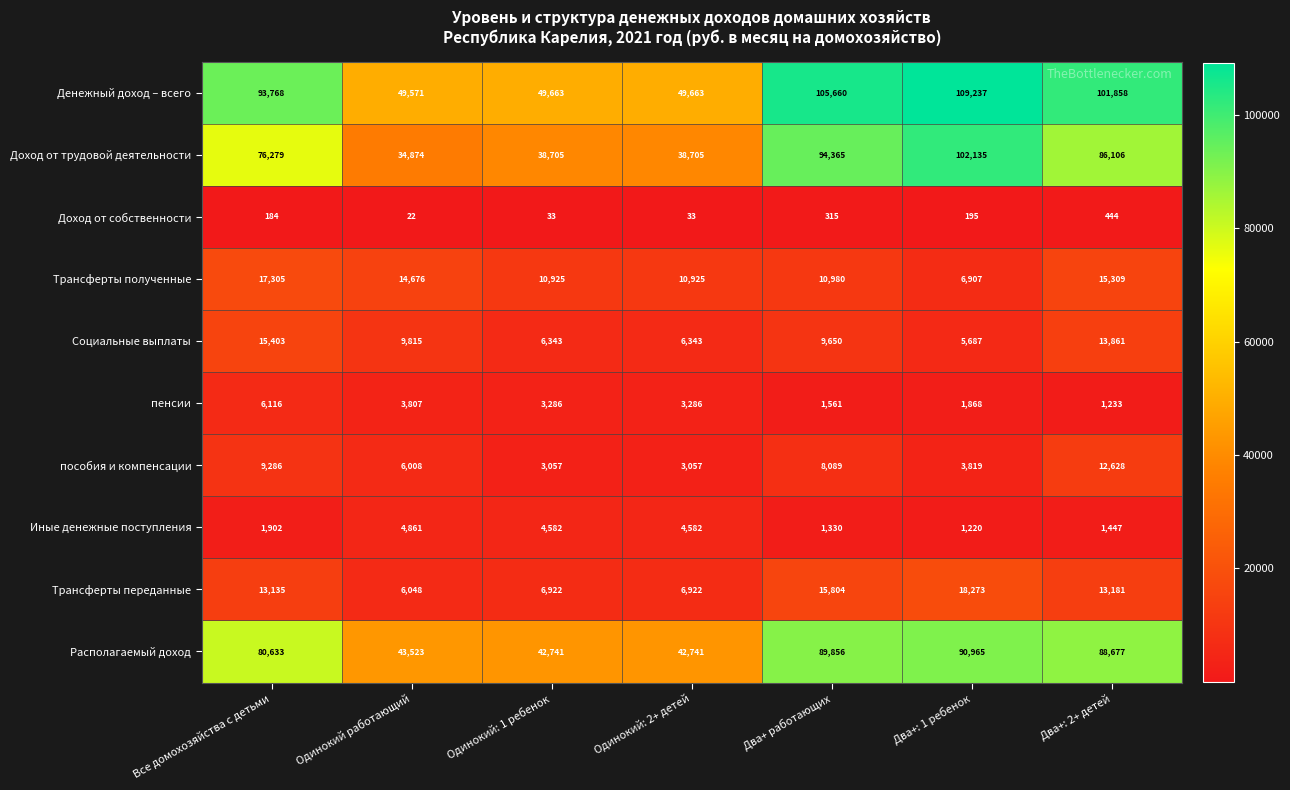

Which series has the largest range (max minus min)?

Доход от трудовой деятельности